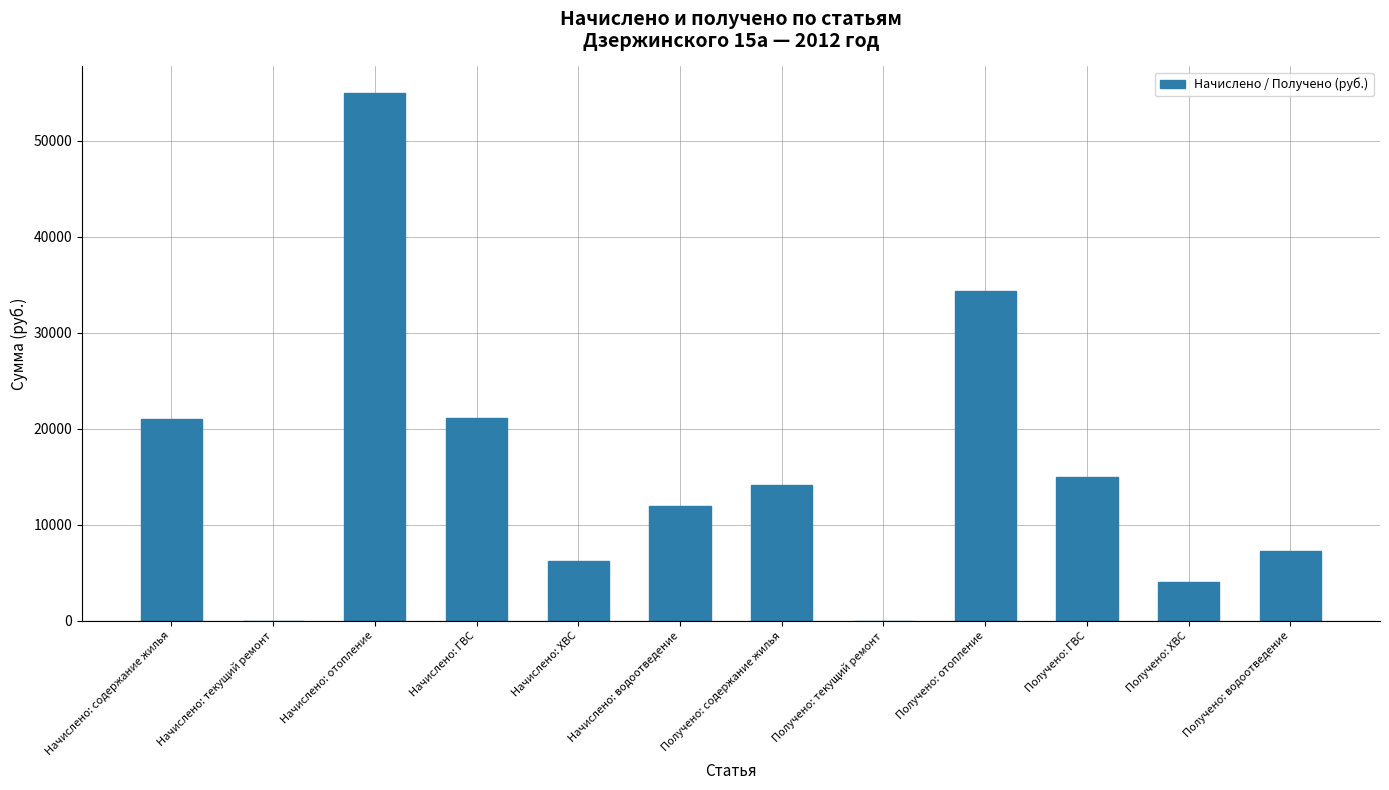

What is the change in value from Начислено: отопление to Получено: текущий ремонт?

-54994.4